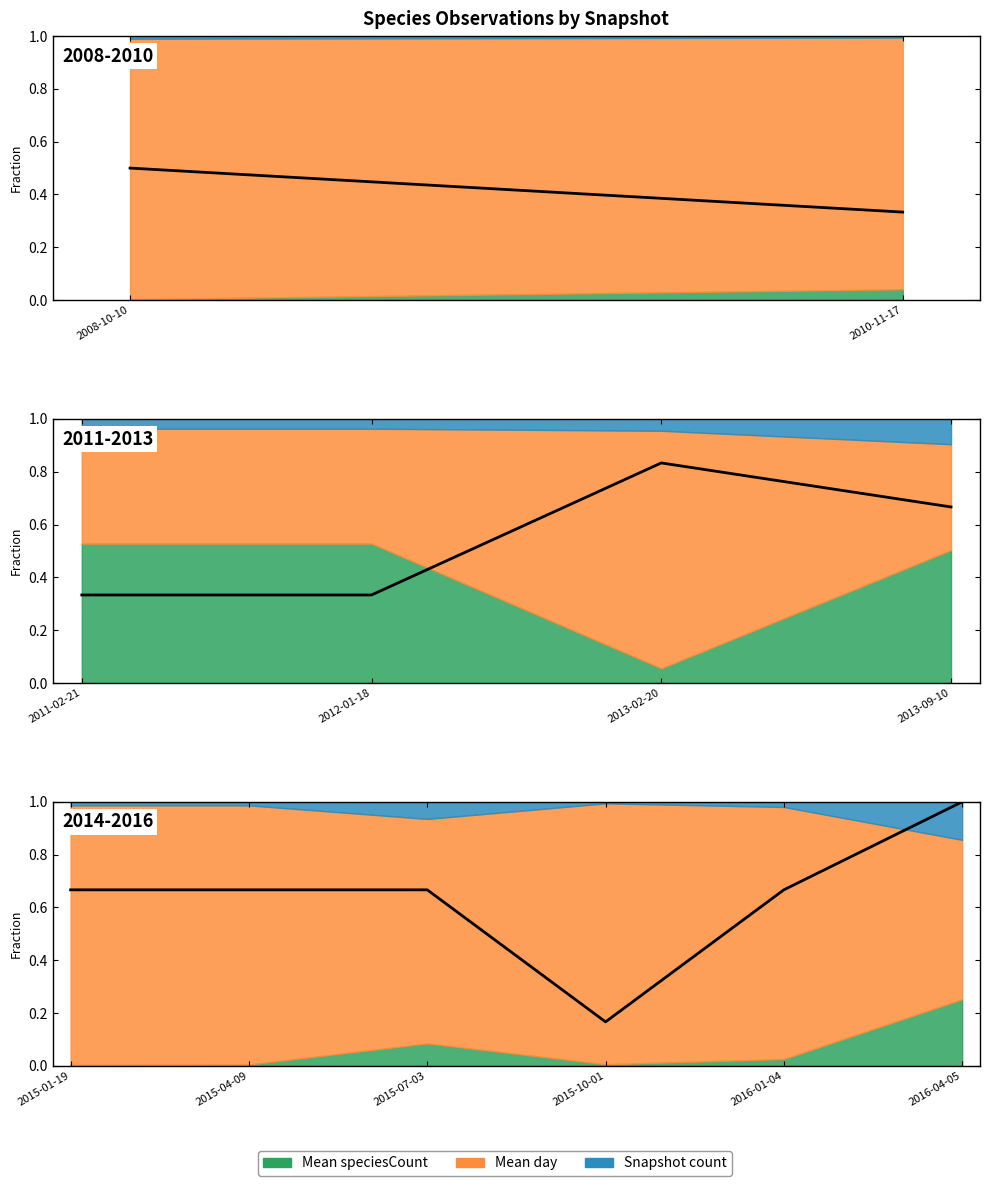

Which has a higher value, 2016-01-04 or 2015-07-03?

2016-01-04